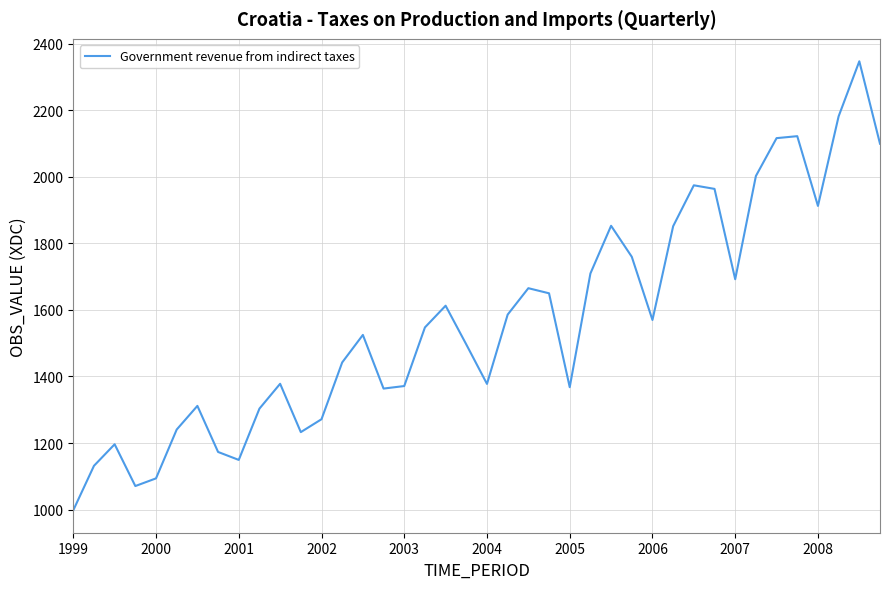

What is the minimum value shown in the chart?

997.9